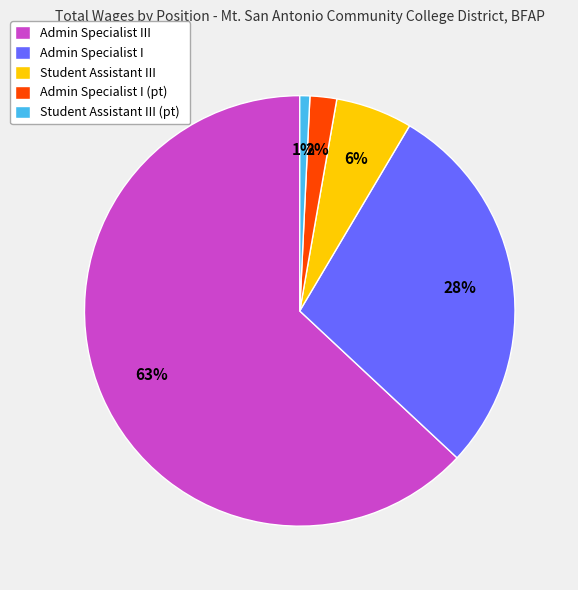

To the nearest percent, what is the average slice percentage?

20%